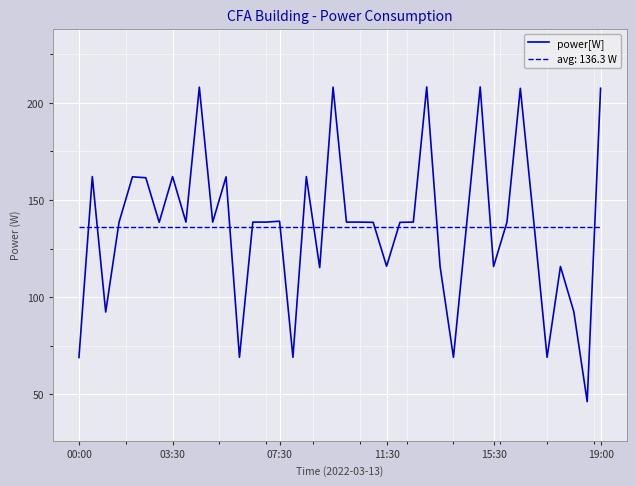

Which series has the widest spread of values?

power[W]